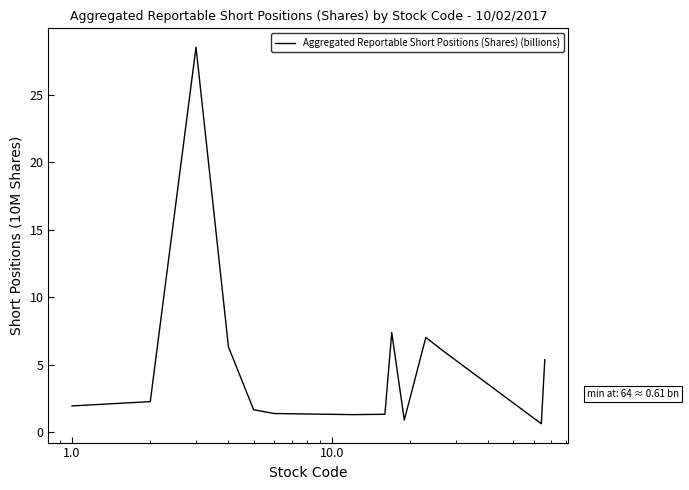

Does the chart display data point markers on the line(s)?

No